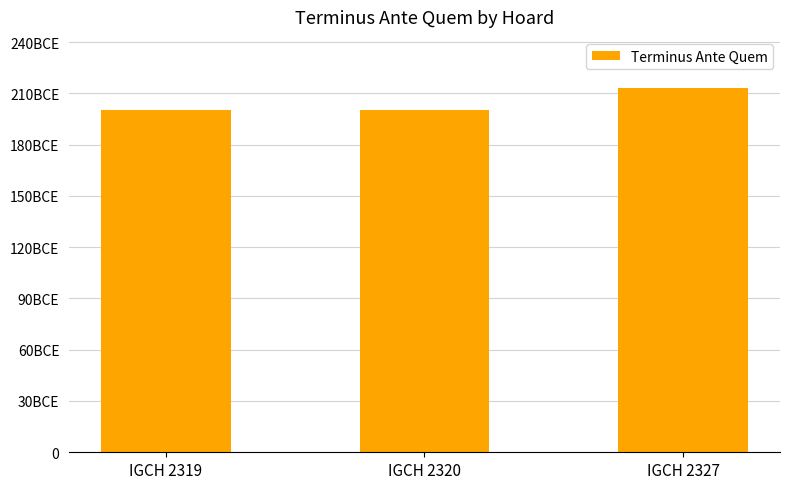

Are the bars horizontal?

No